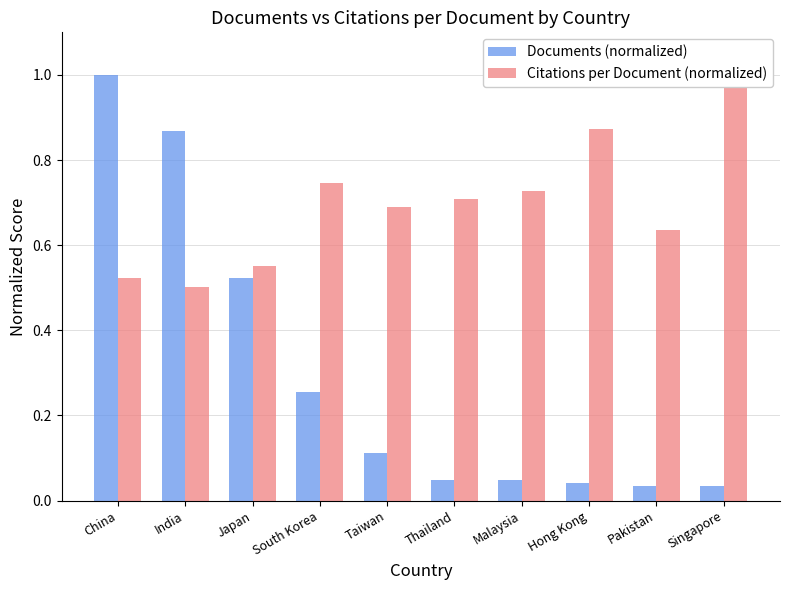

What position from the left is Hong Kong?

8